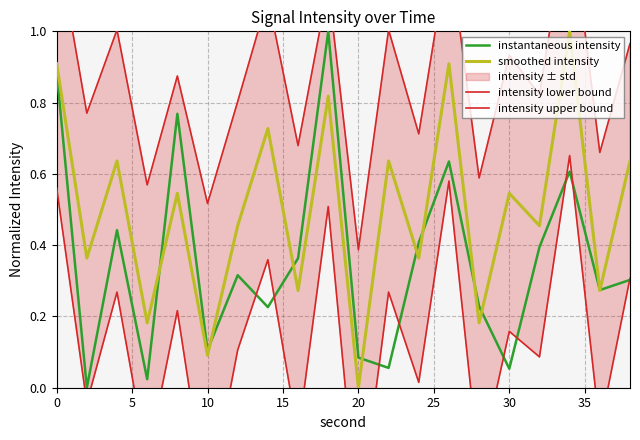

At which label does smoothed intensity reach its minimum?

20